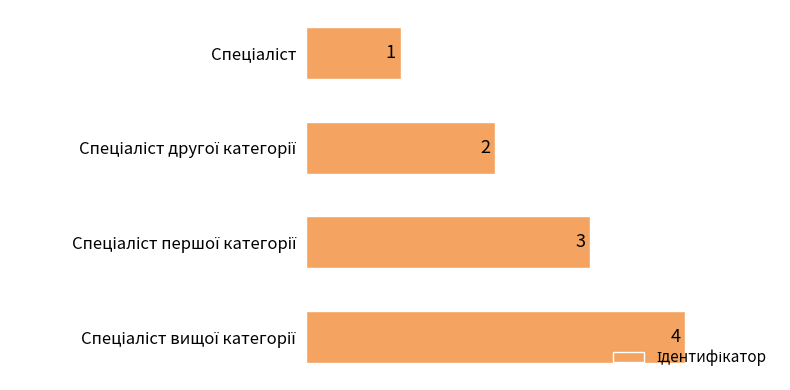

What is the greatest value displayed?

4